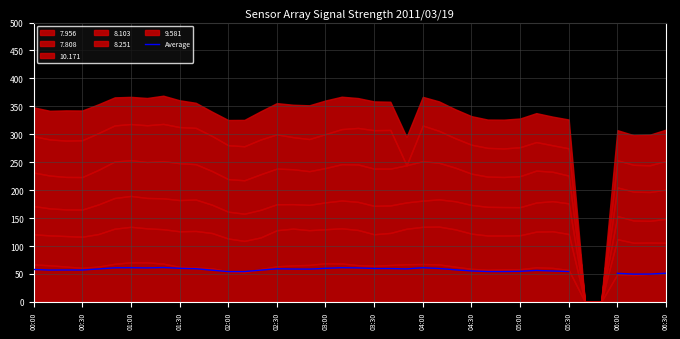

Where is the data nearest to the value 55?

05:00